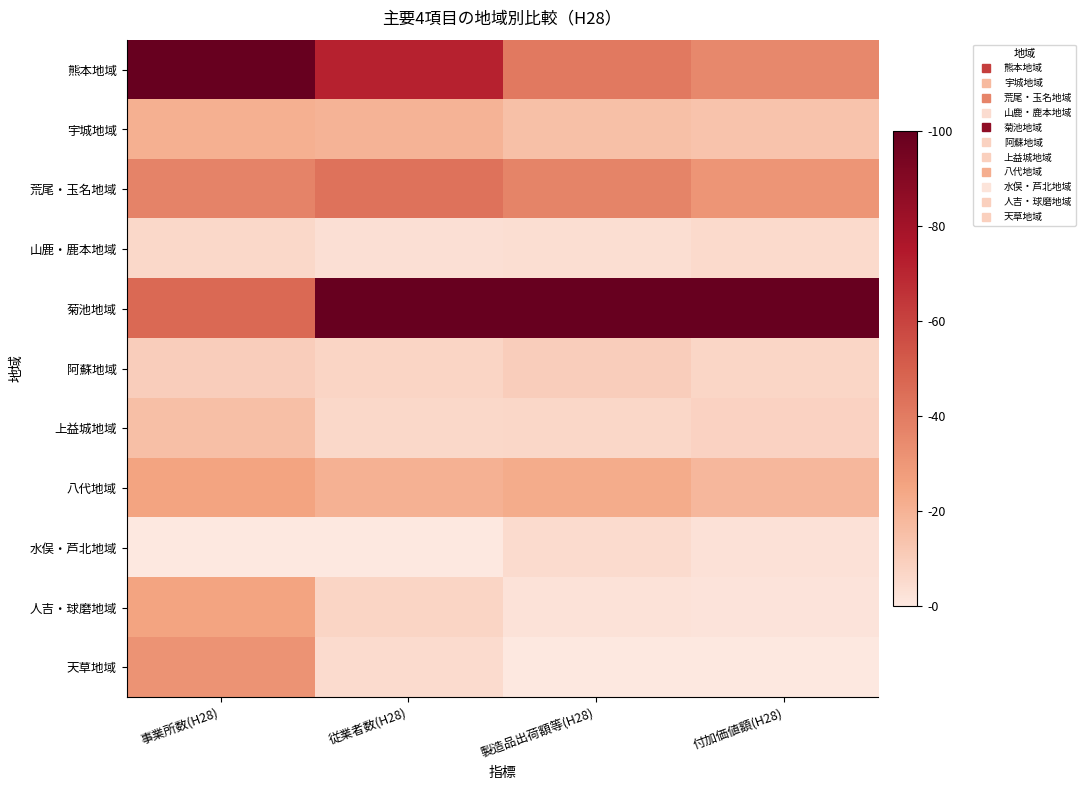

Which has a higher value, 事業所数(H28) or 付加価値額(H28)?

事業所数(H28)